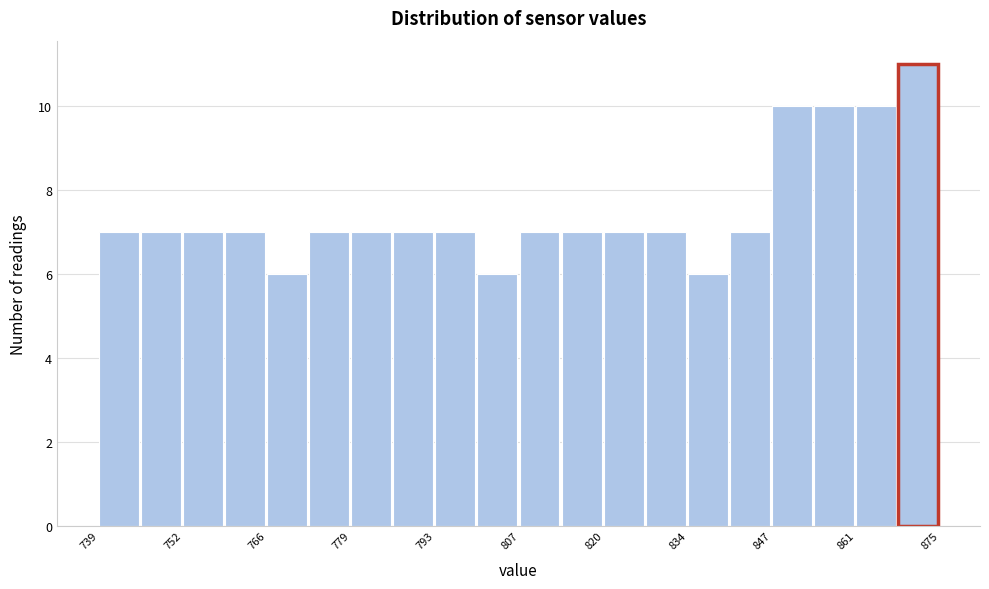

Read against the x-axis, roughly where is the centre of the tallest bar?

872